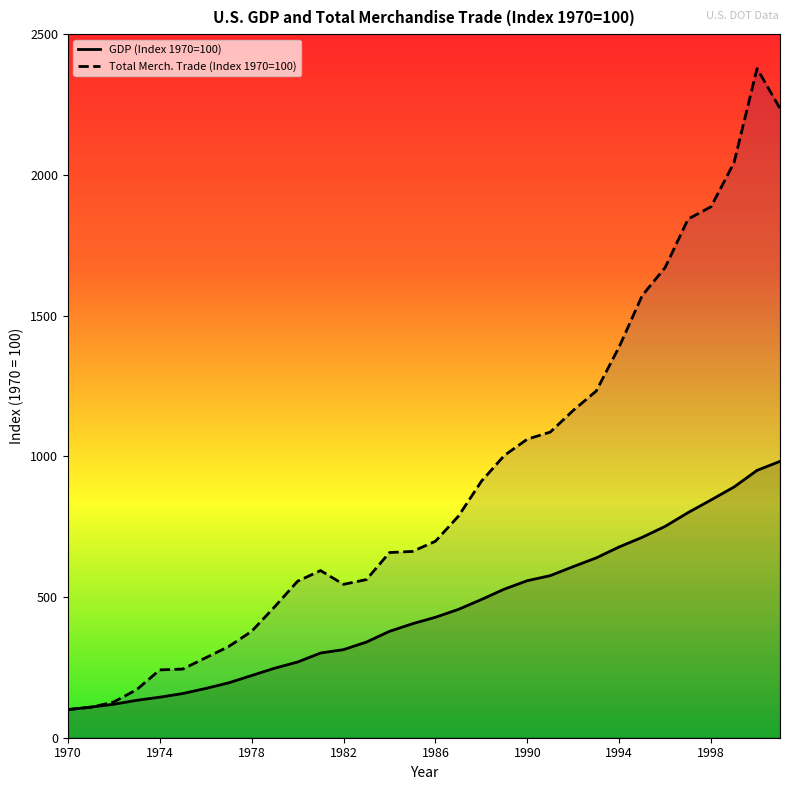

At which category is the sum across all series the highest?

2000